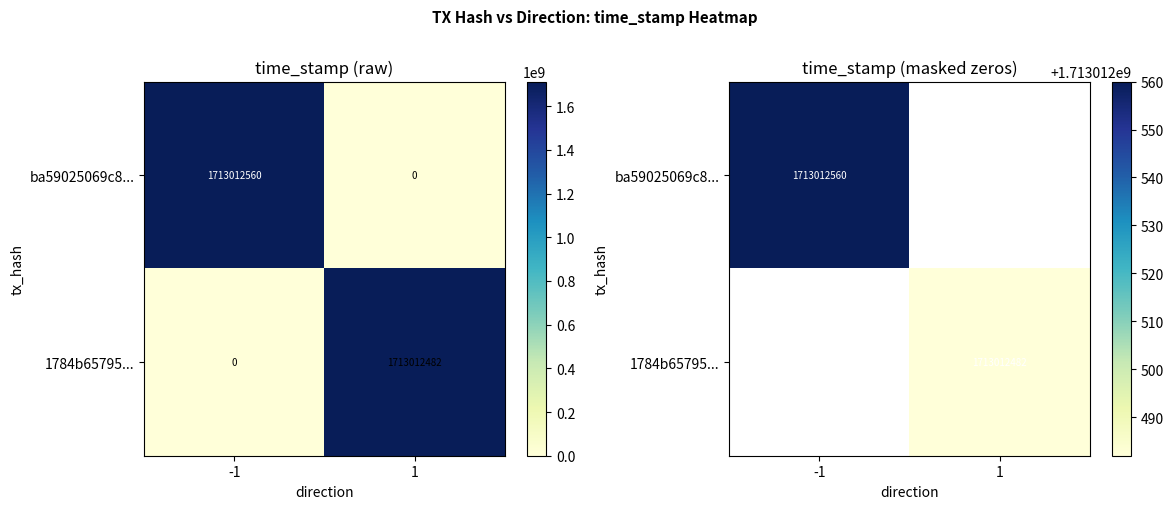

Reading left to right, list all the values displayed in this chart.

ba59025069c899feb212e7bdd9cca3569b57583: direction_-1=1713012560	direction_1=0
1784b657957de8867afd211e19c07822f7814b1: direction_-1=0	direction_1=1713012482